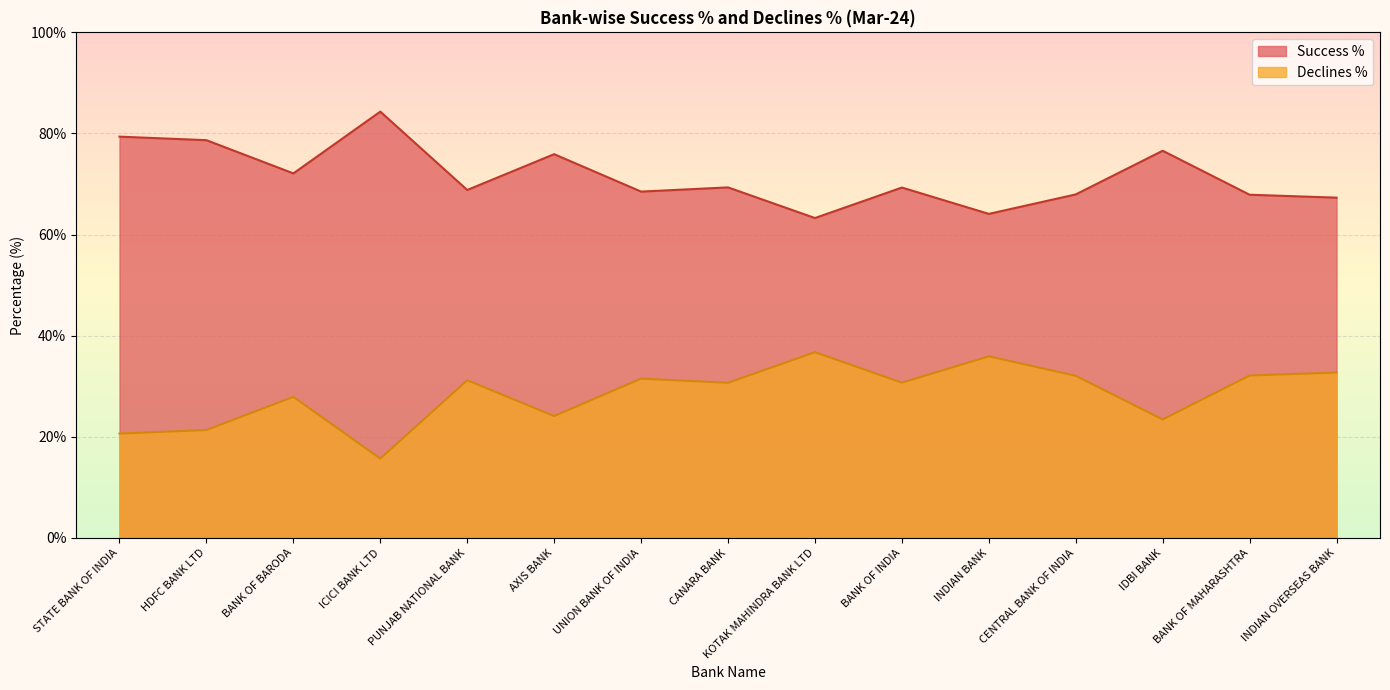

Is it true that Success % equals 35.3 at IDBI BANK?

False